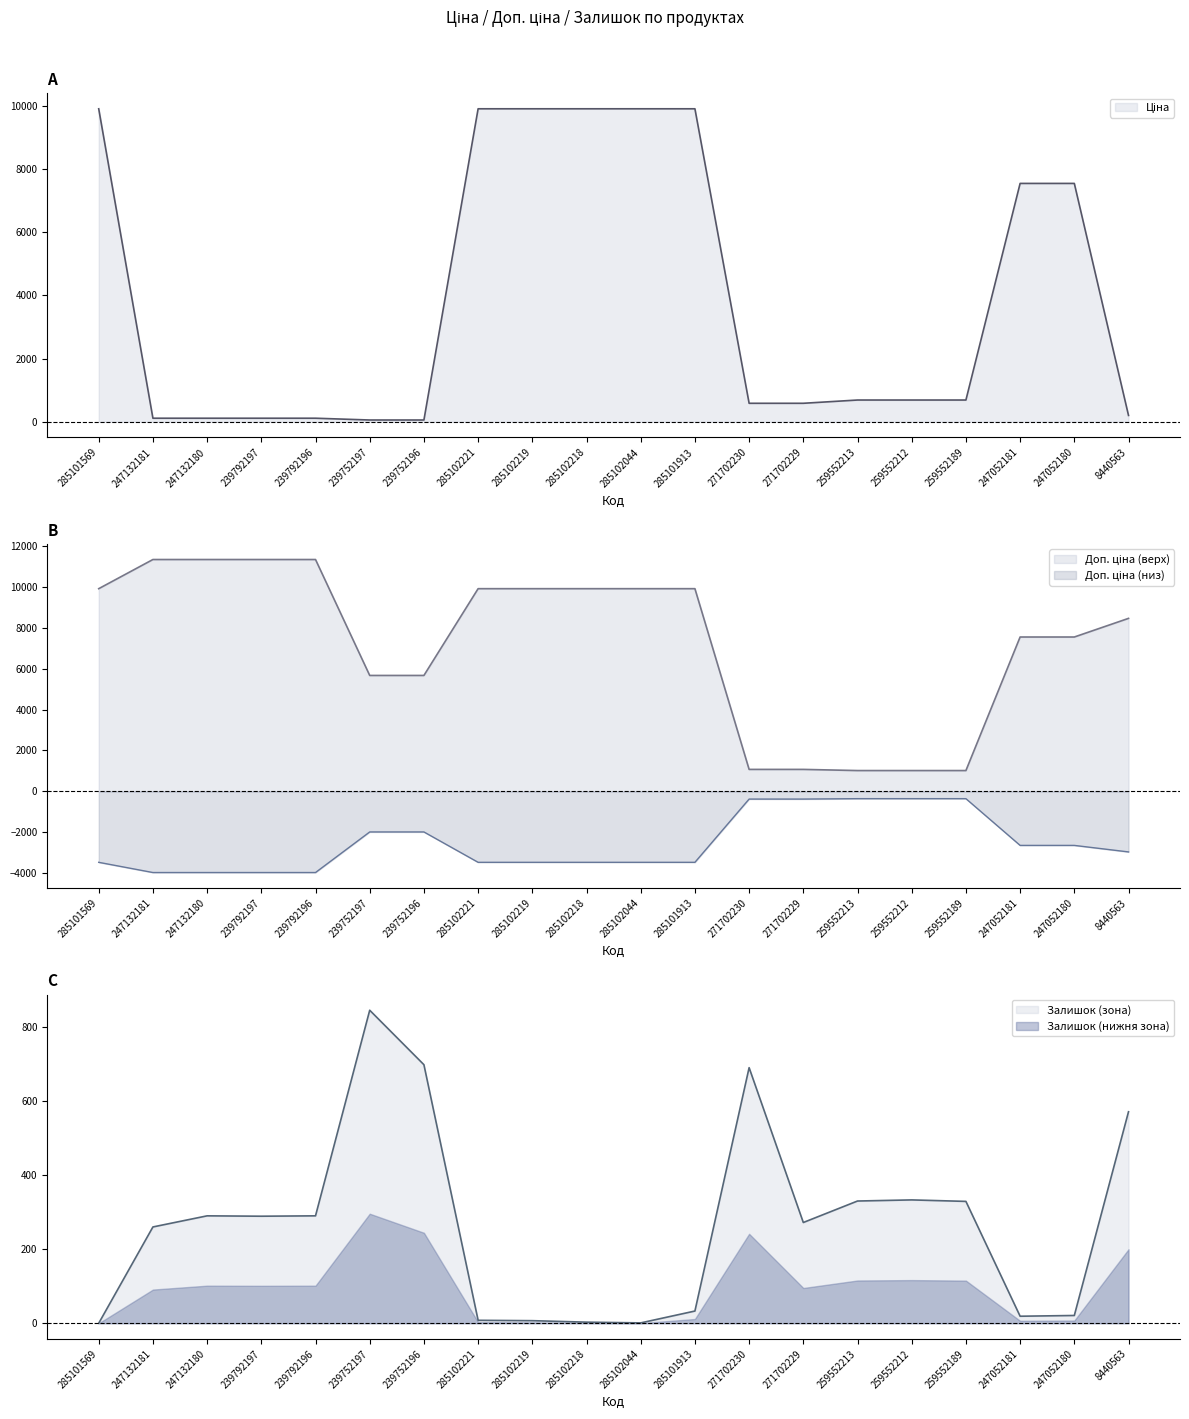

Does the chart have visible grid lines?

No